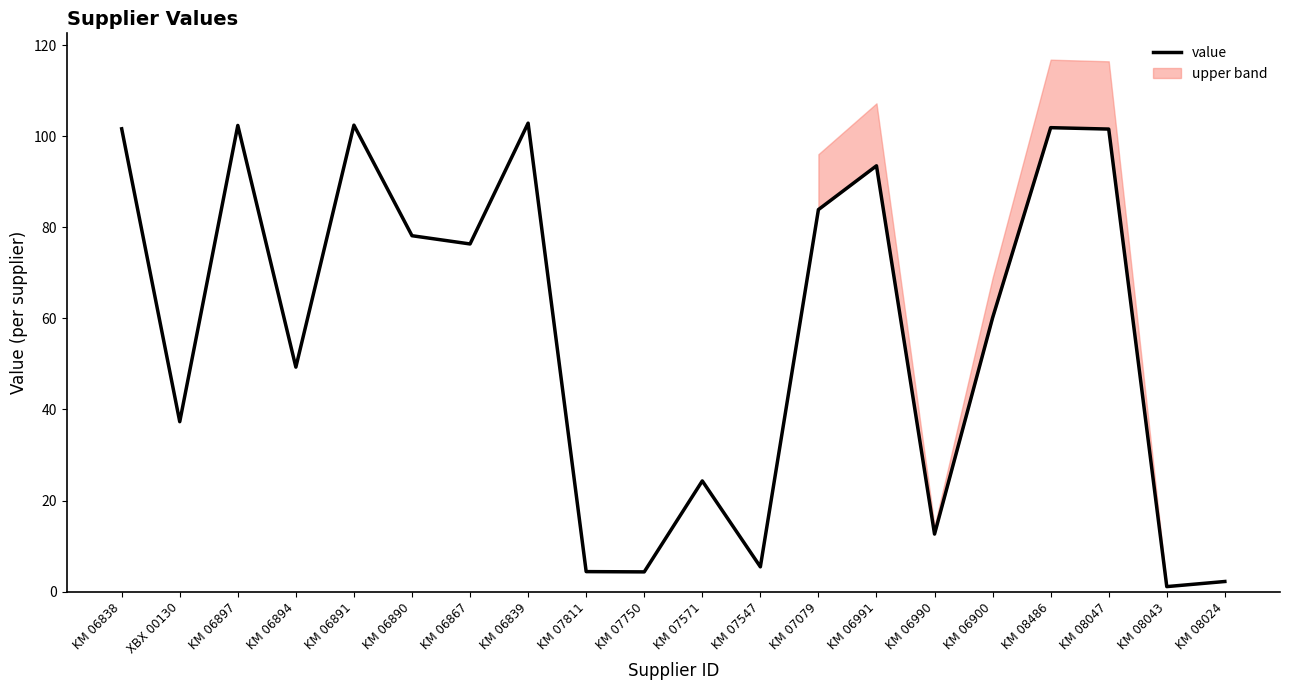

Where is the first local maximum?

KM 06897